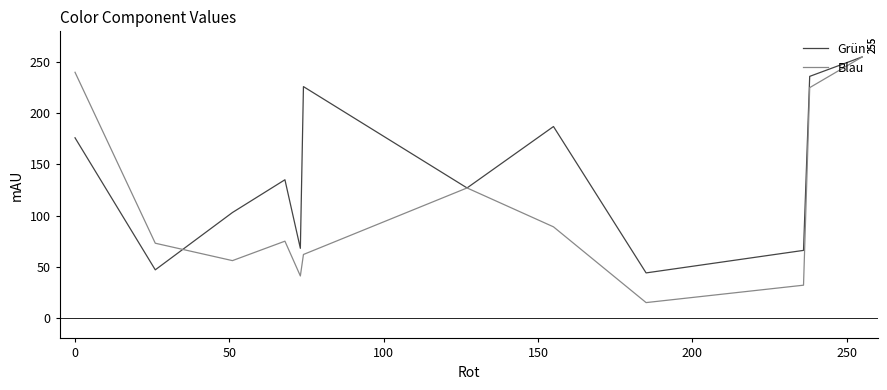

Which series has the largest range (max minus min)?

Blau